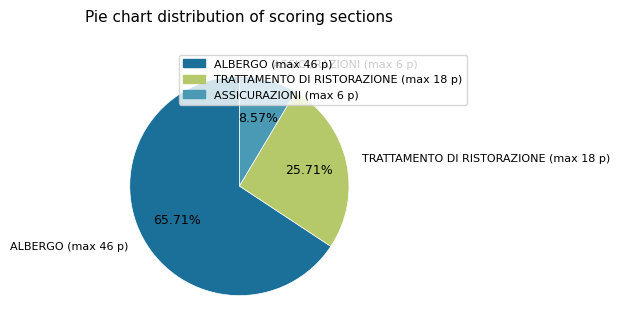

Approximately how many times larger is the value at ALBERGO (max 46 p) compared to TRATTAMENTO DI RISTORAZIONE (max 18 p)?

2.6